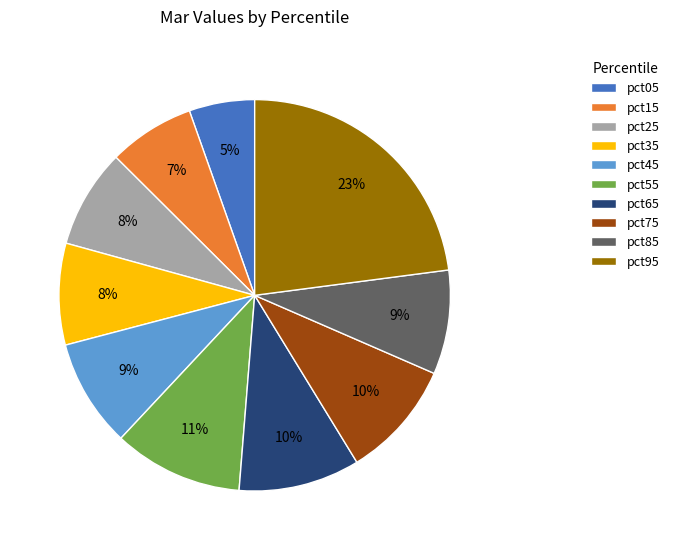

How many segments does this pie chart have?

10